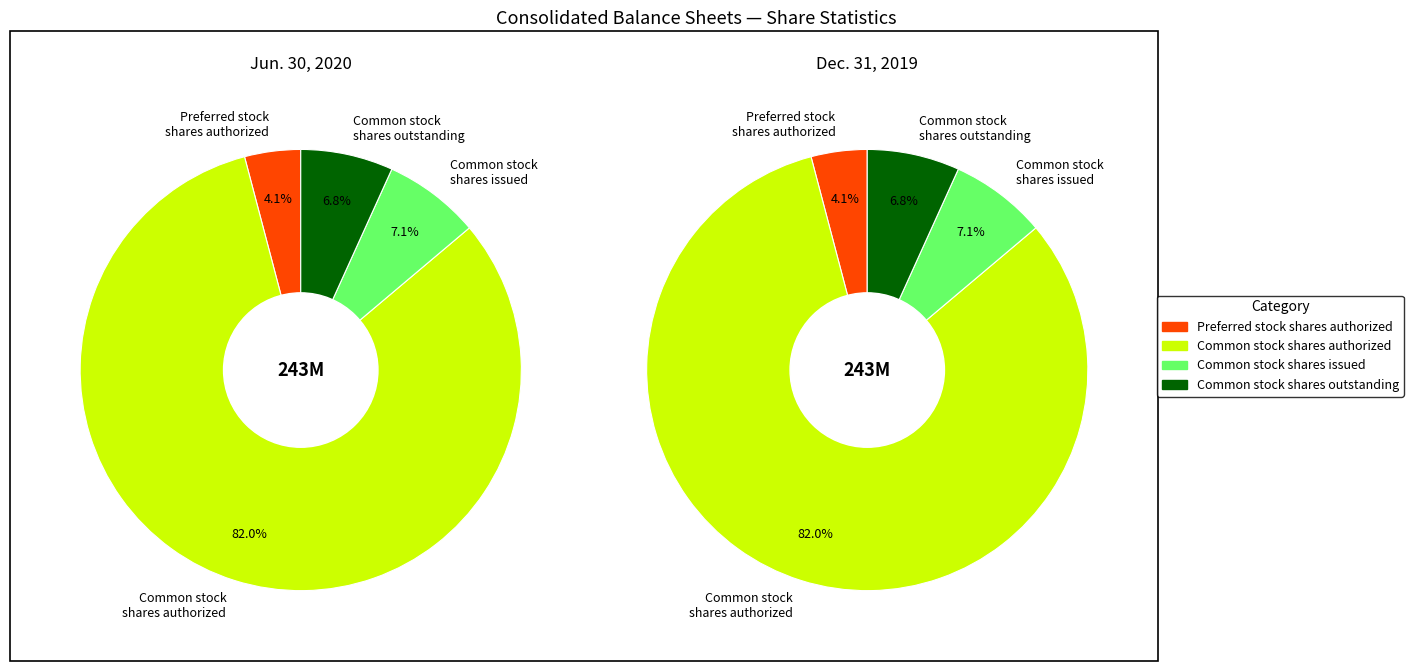

What percentage is the Preferred stock
shares authorized slice, to the nearest percent?

4%